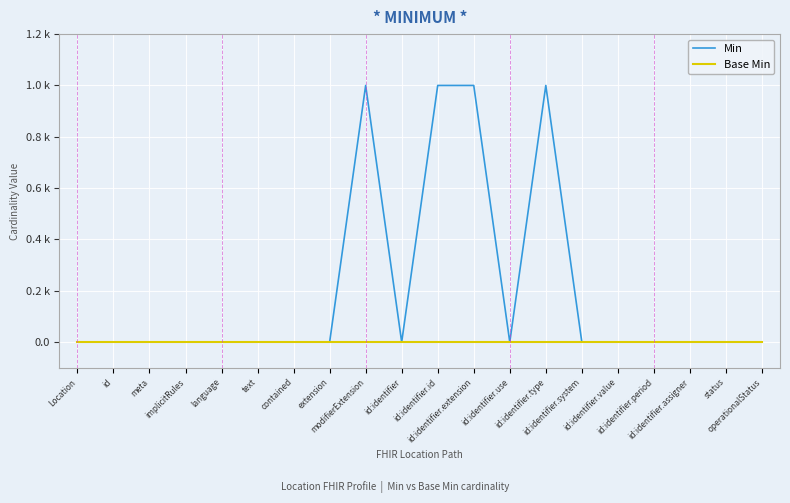

Which series has the largest total across all categories?

Min